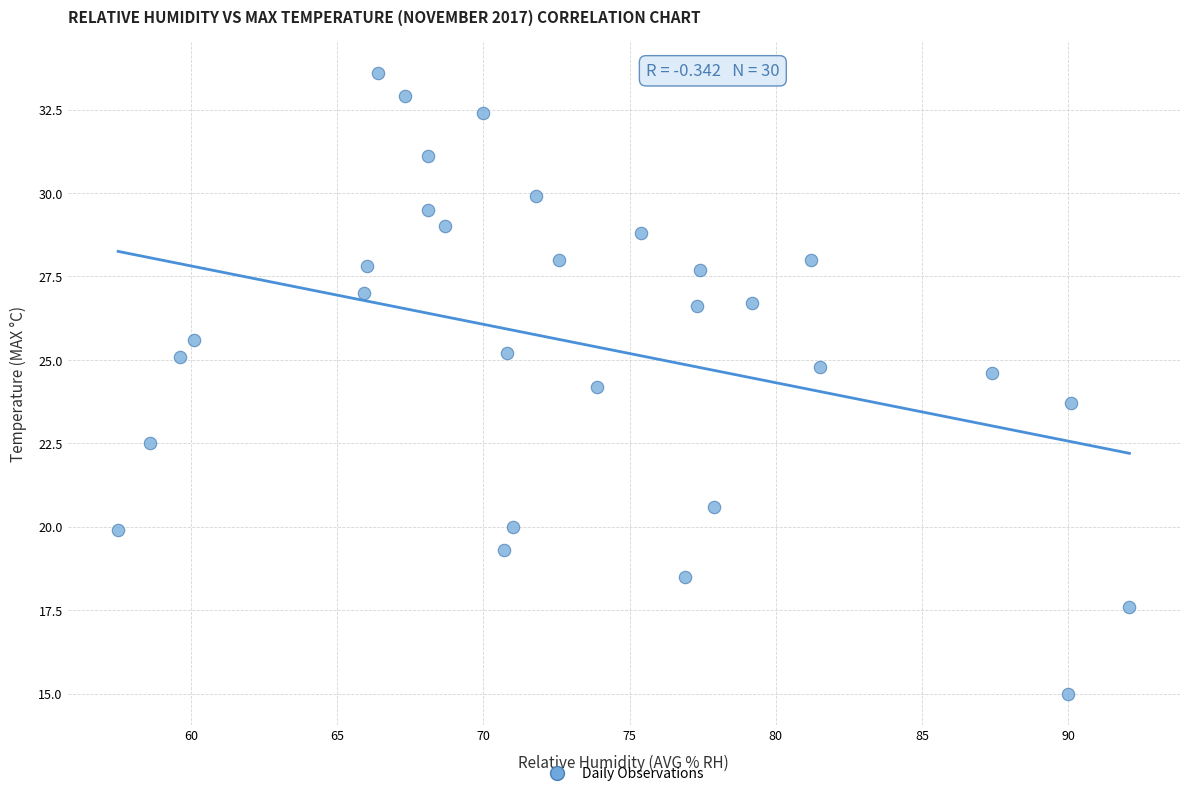

What is the range of Y values (max minus min)?

18.6